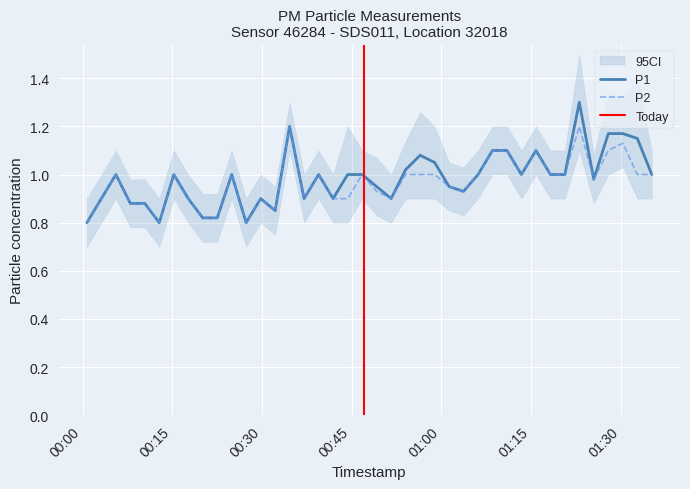

True or false: P2 and P1 cross at least once.

False